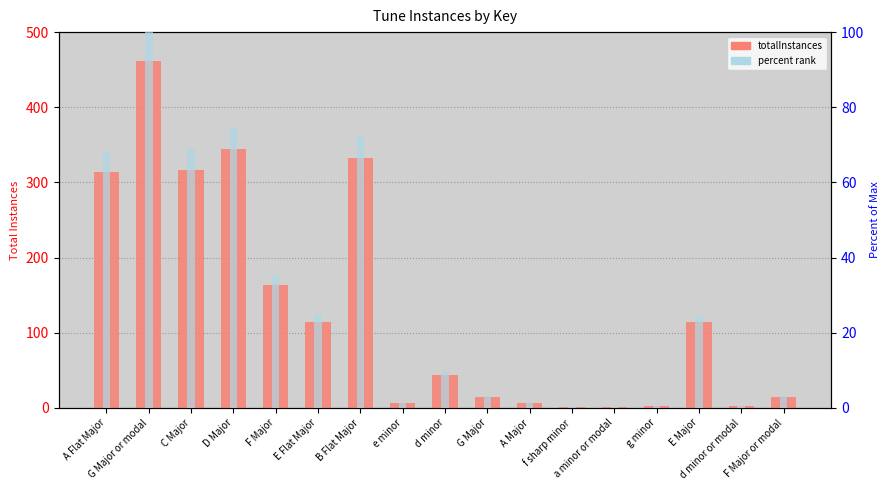

Which has a higher value, A Major or F Major or modal?

F Major or modal